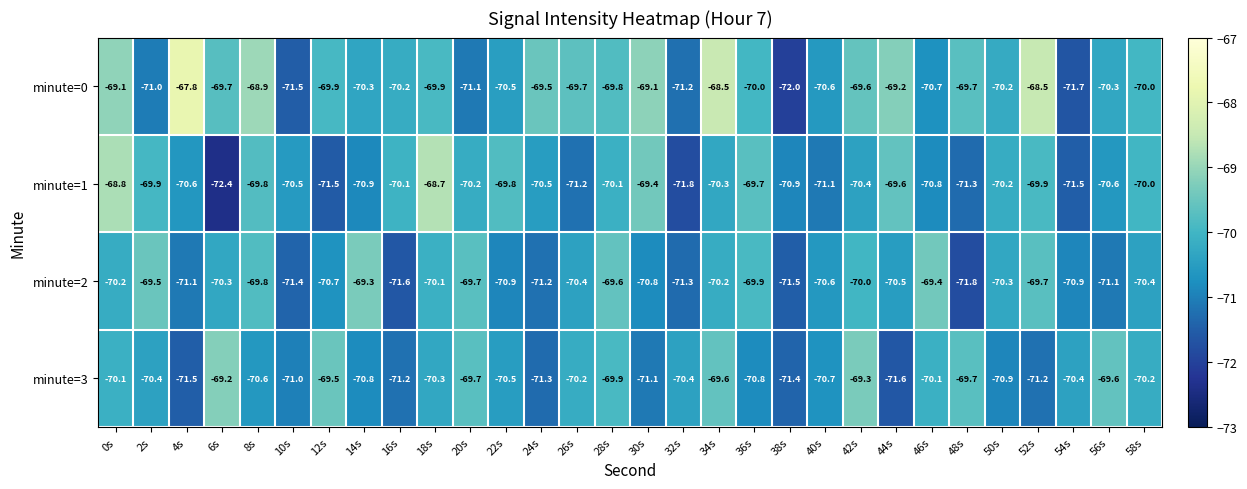

Between 36s and 58s, which series saw the biggest shift?

minute=3